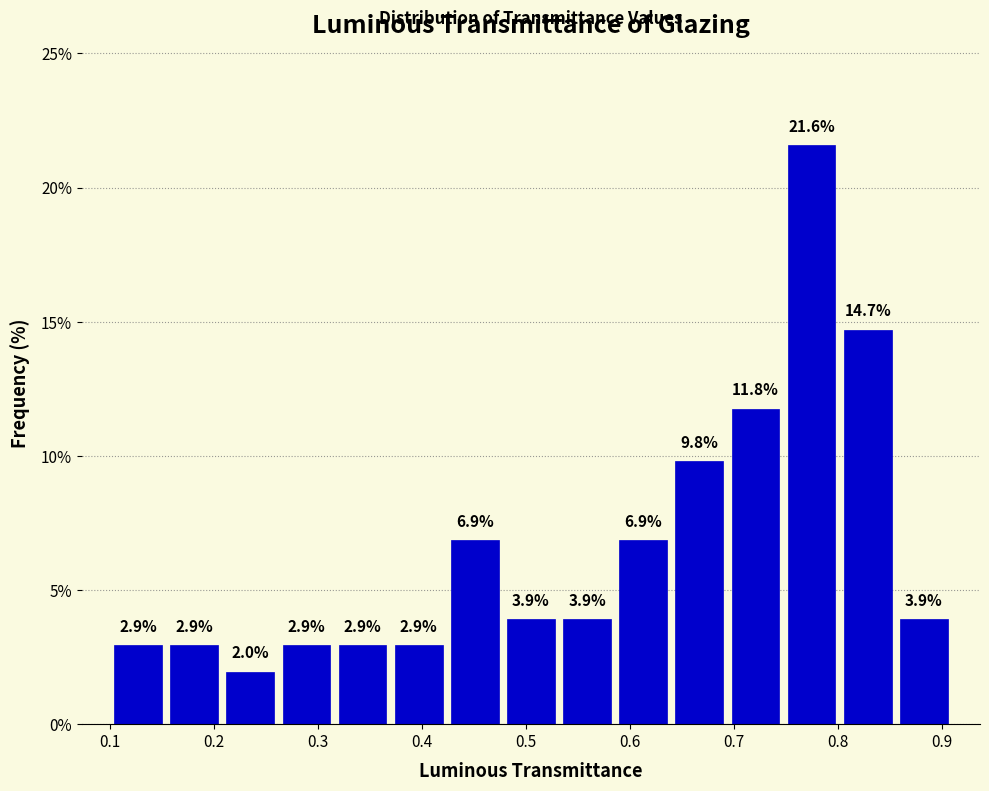

Which range on the x-axis has the tallest bar?

0.748 to 0.802